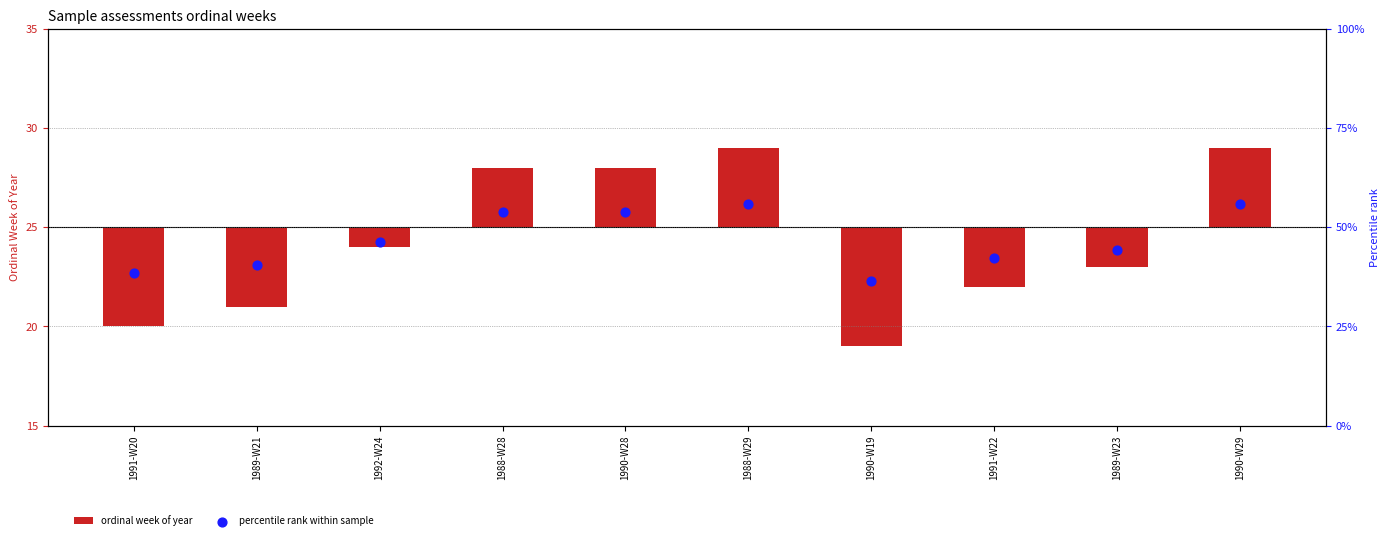

Which series reaches the minimum Y coordinate?

ordinal week of year